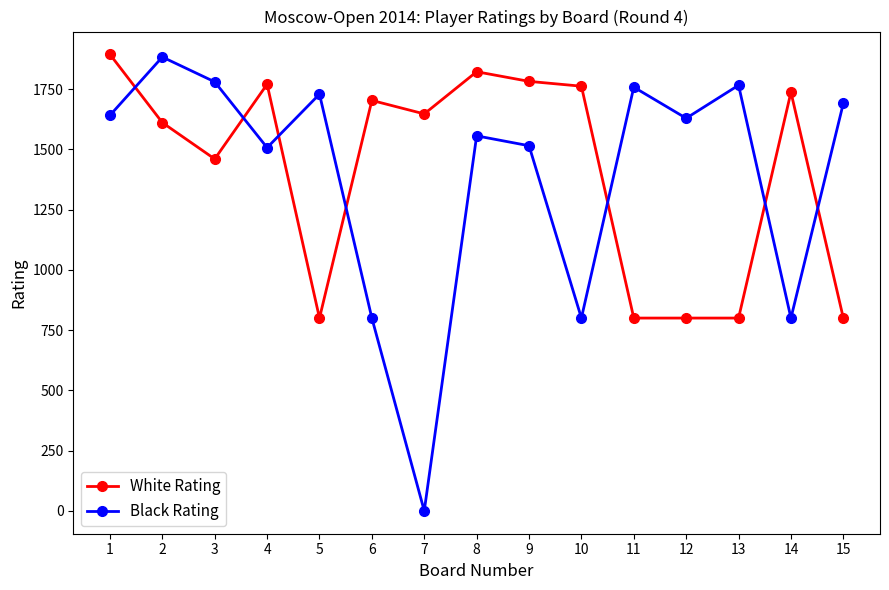

At 9, list the series in order from largest to smallest.

White Rating, Black Rating